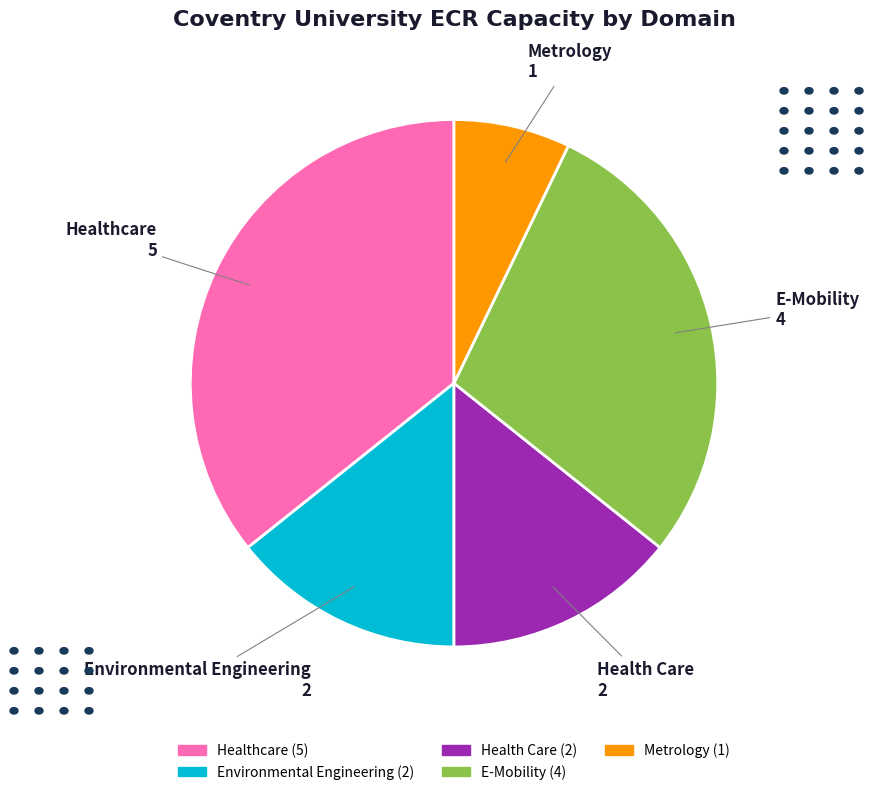

Is there any slice that represents more than half of the pie?

No